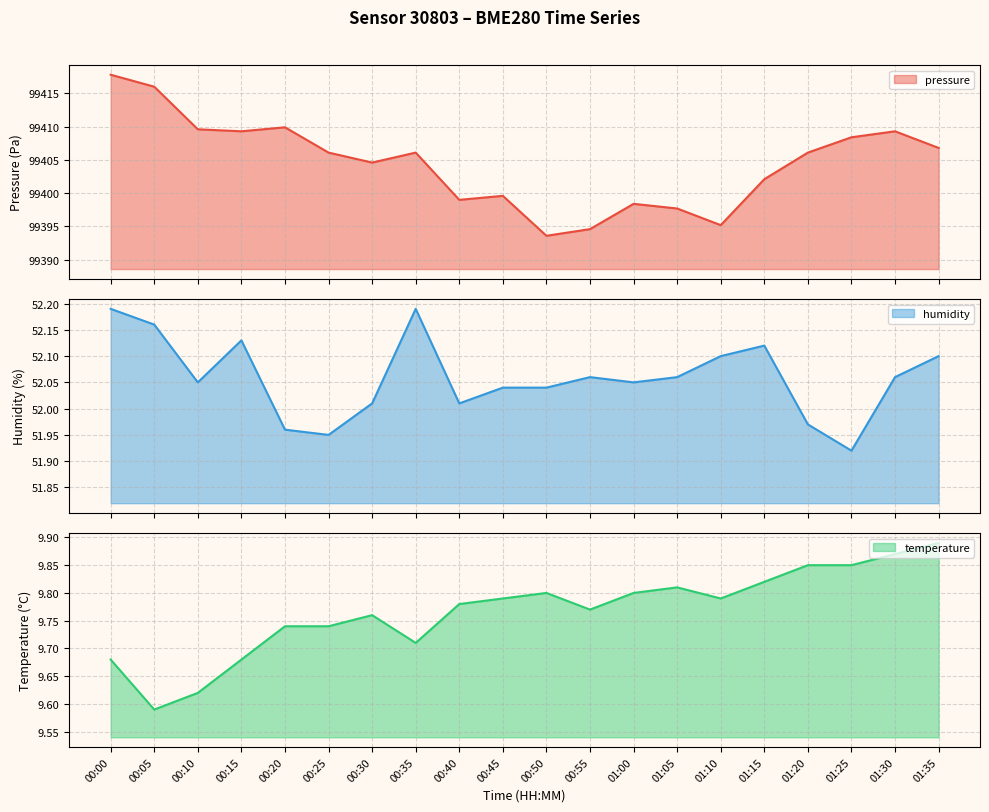

What is the value of the pressure point at the 20th from the left?

99406.8